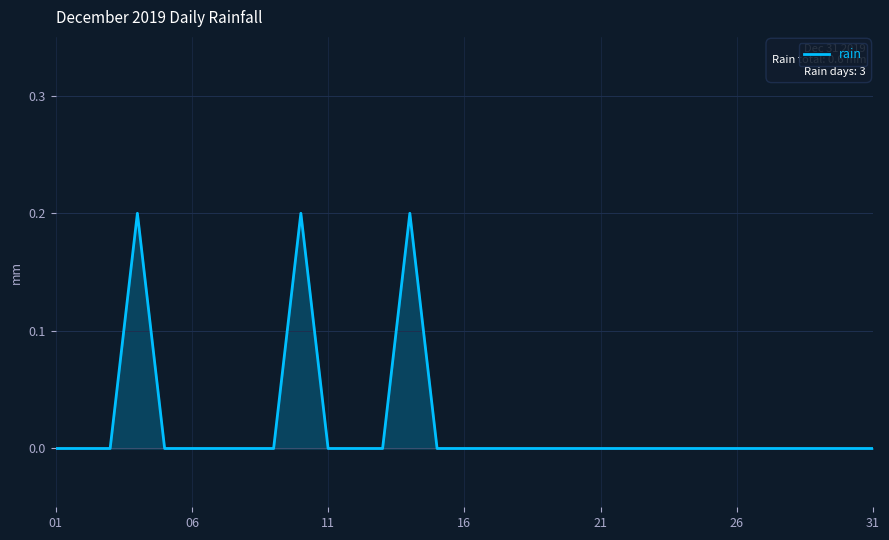

How many lines are shown in the chart?

1